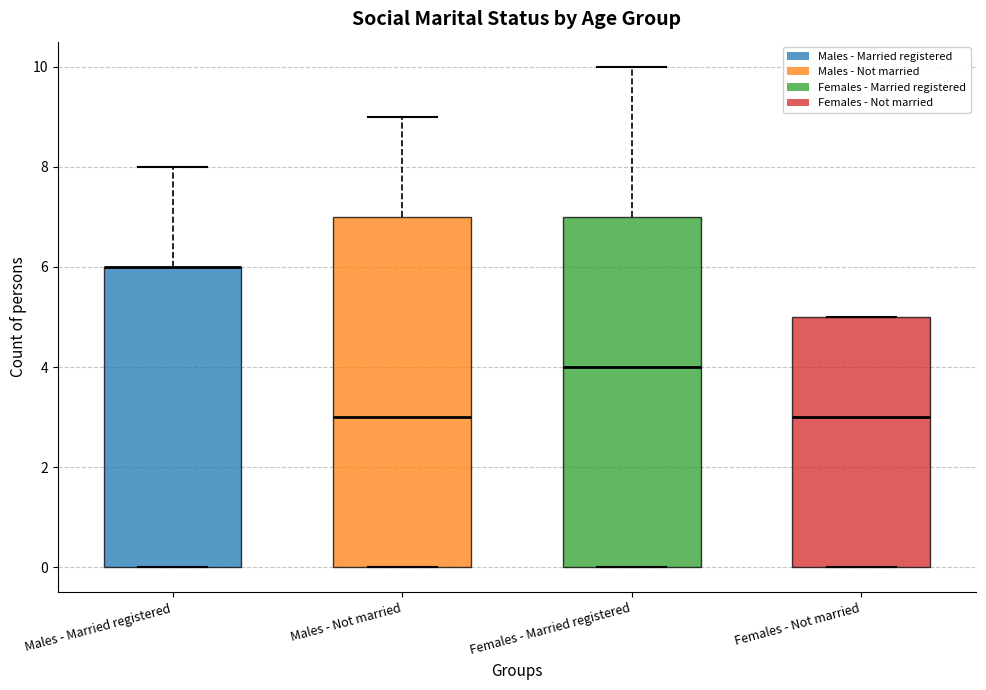

Where is the lower edge of the box for Males - Married registered on the y-axis? The values are not printed on the chart, so give them approximately, as read against the axis.

0